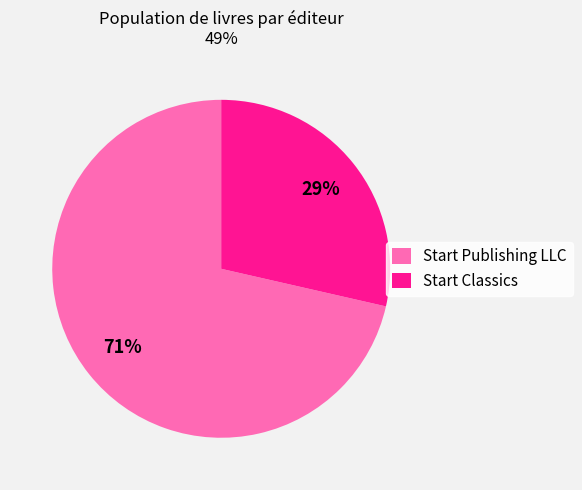

What is the largest slice in the pie chart?

Start Publishing LLC